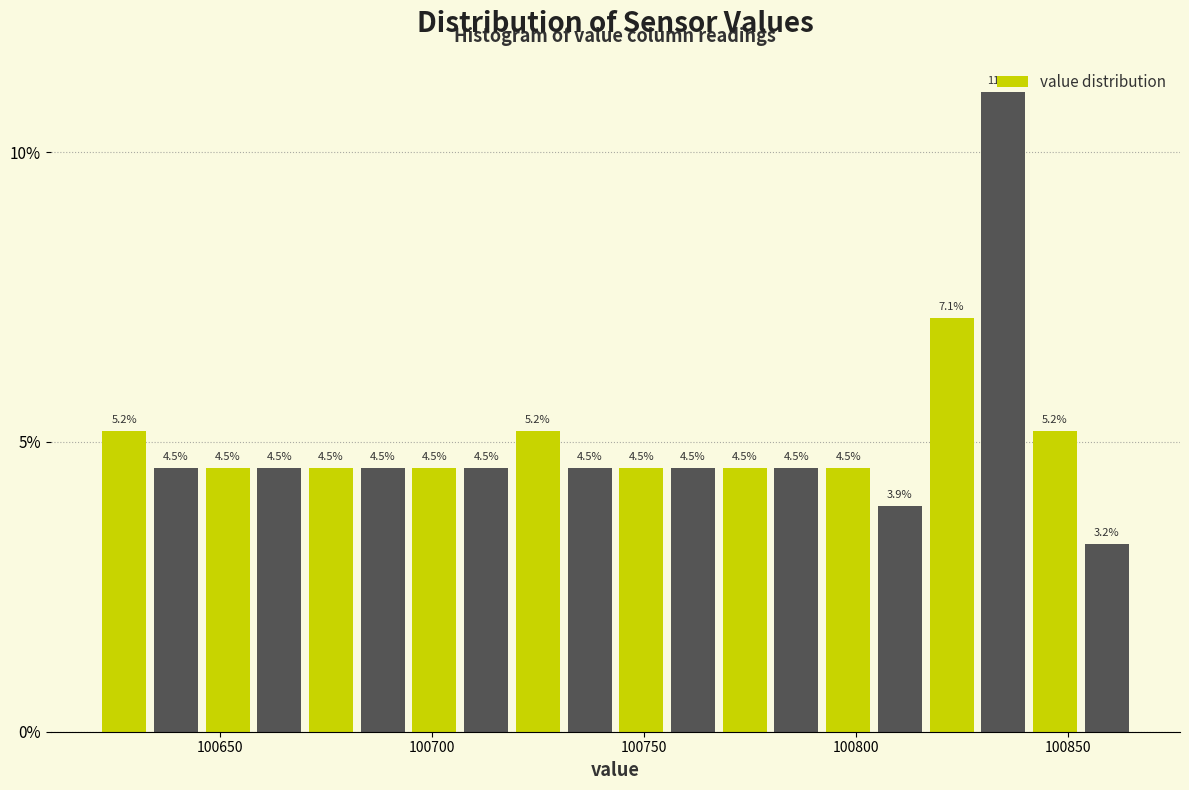

Read against the x-axis, roughly where is the centre of the tallest bar?

100835